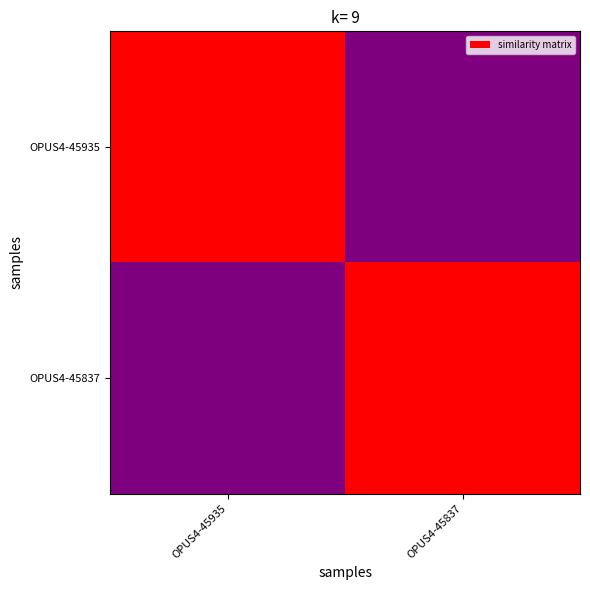

Rank the series by their maximum value, from lowest to highest.

OPUS4-45935, OPUS4-45837